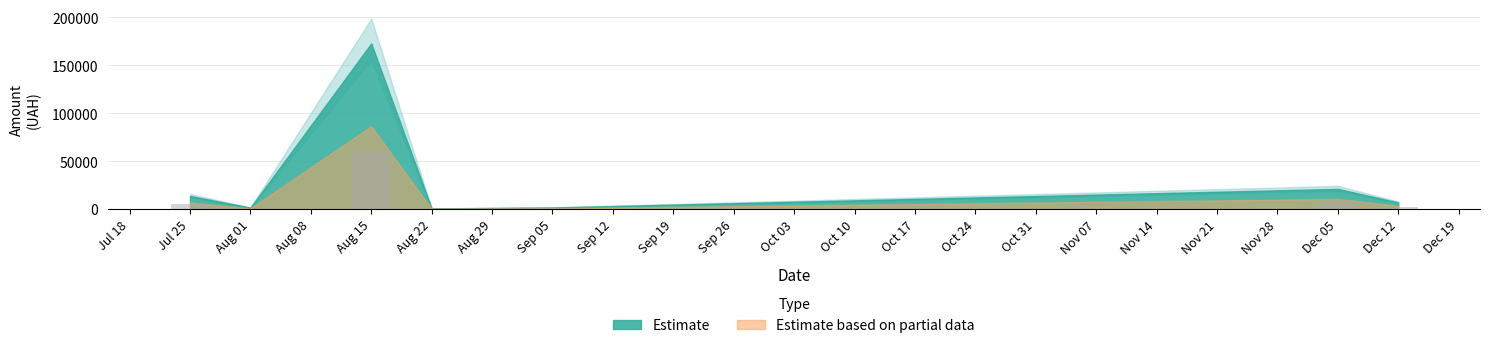

What is the difference between the Estimate based on partial data values at 09.12.2016 and 03.08.2016?

1457.0